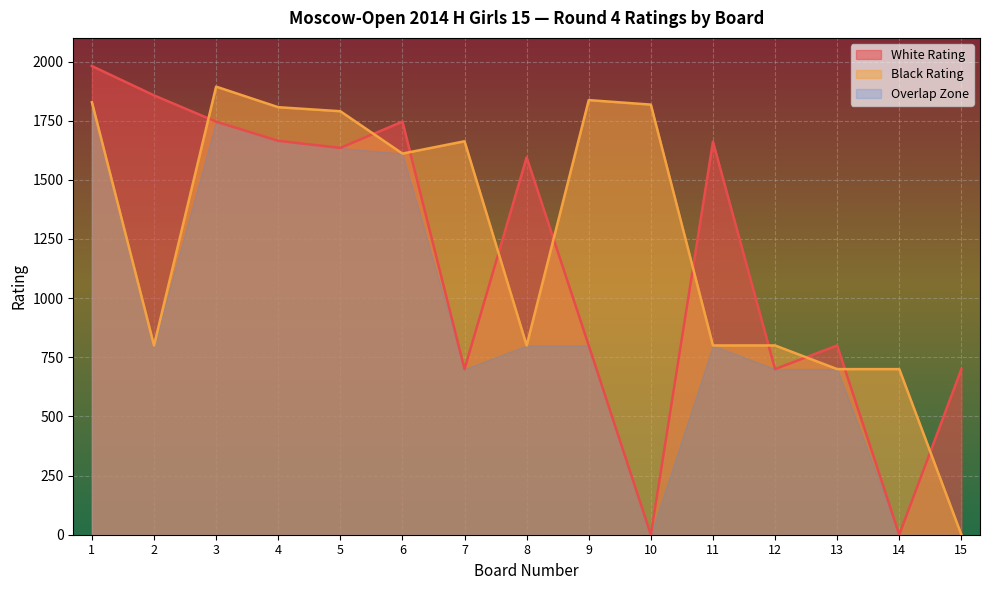

True or false: White Rating and Black Rating intersect in this chart.

True